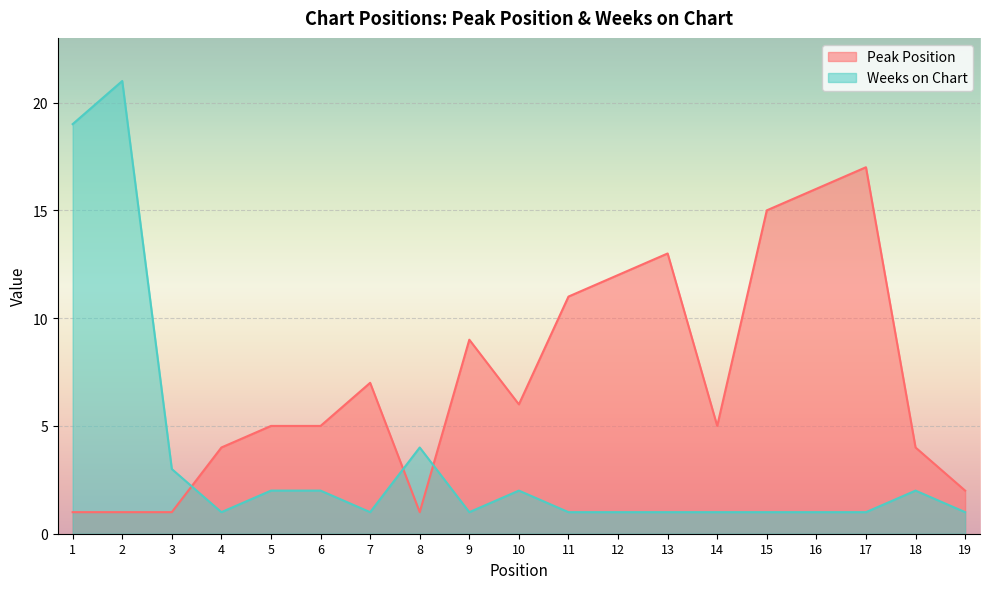

Where is Weeks on Chart nearest to the value 11?

8